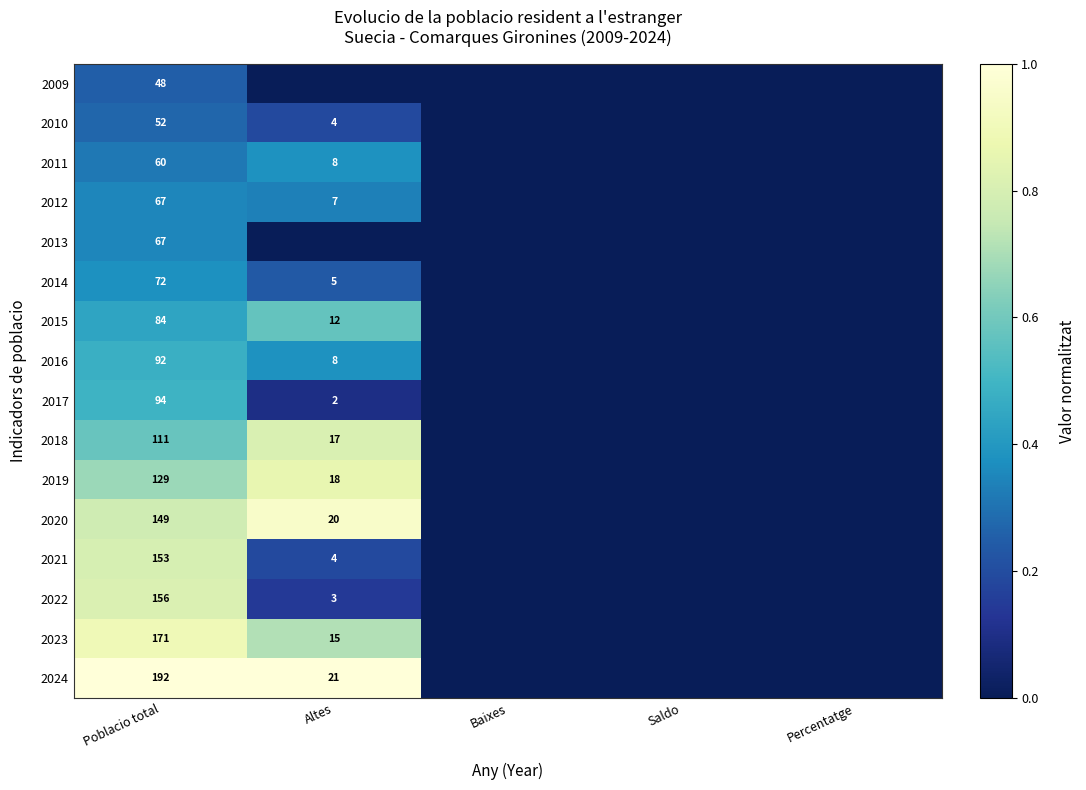

At how many categories does at least one series exceed 0?

2